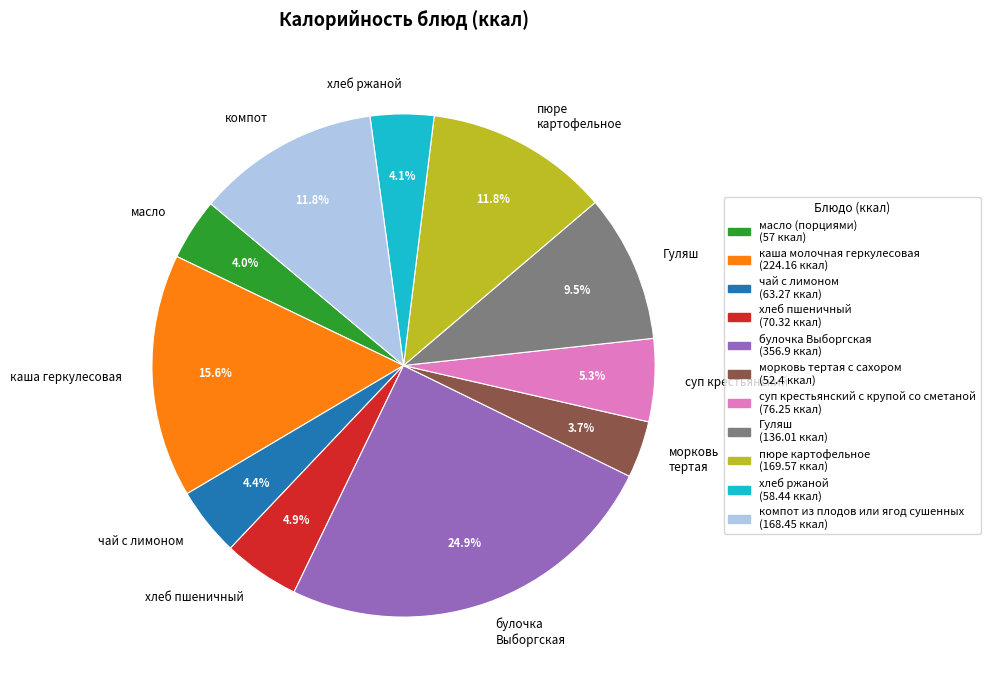

What percentage is the хлеб пшеничный slice, to the nearest percent?

5%